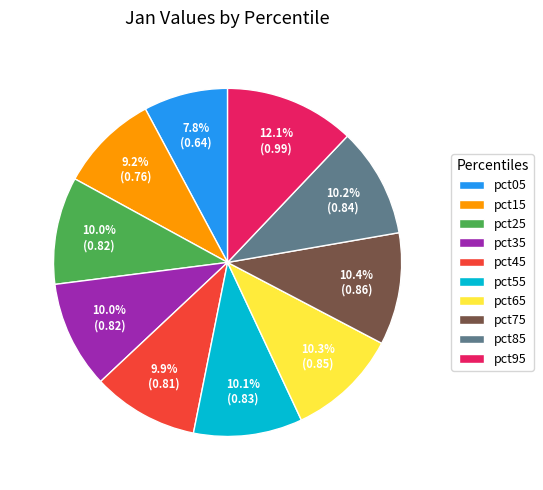

Combined, do pct85 and pct55 account for over 50%?

No